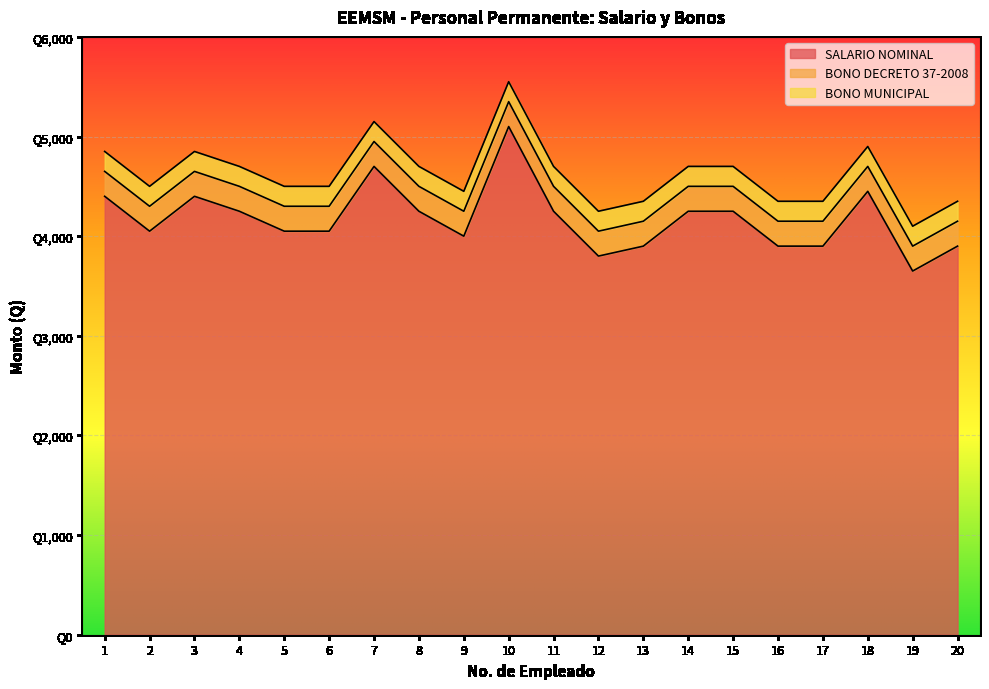

What is the total value across all series at 4?

4700